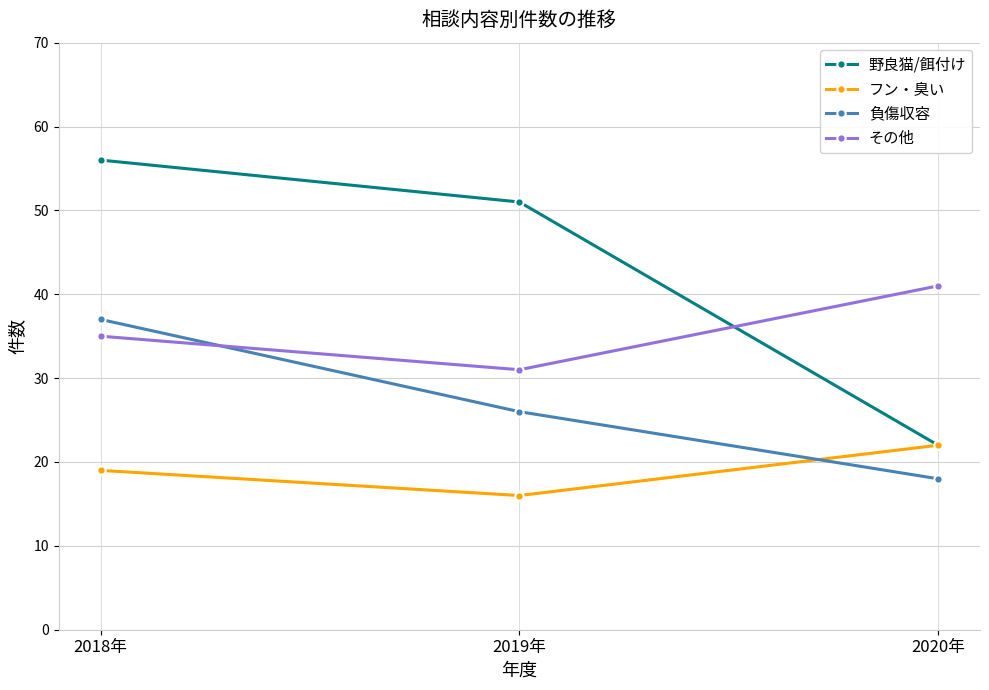

Reading right to left, transcribe all the data shown in this chart.

野良猫/餌付け: 2020年=22	2019年=51	2018年=56
フン・臭い: 2020年=22	2019年=16	2018年=19
負傷収容: 2020年=18	2019年=26	2018年=37
その他: 2020年=41	2019年=31	2018年=35